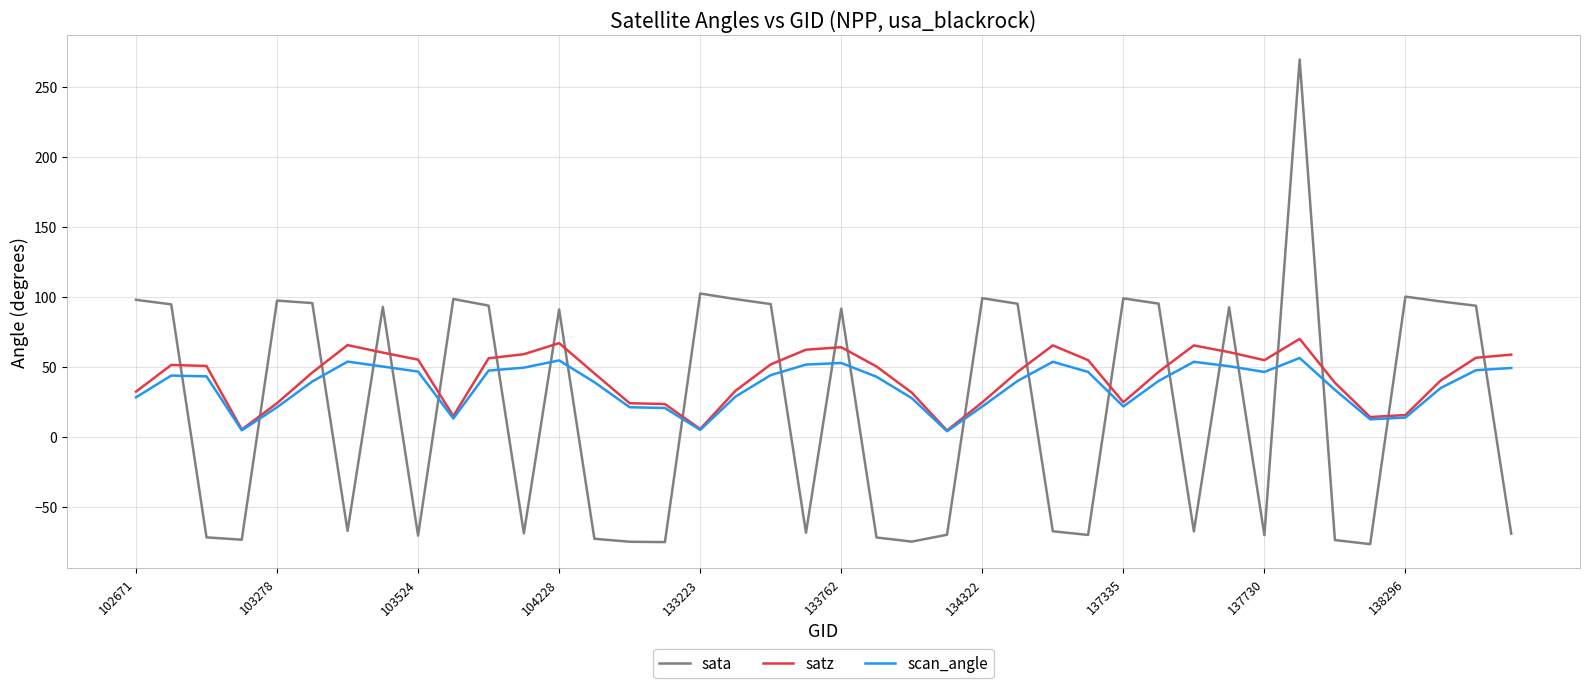

Which series has the largest range (max minus min)?

sata